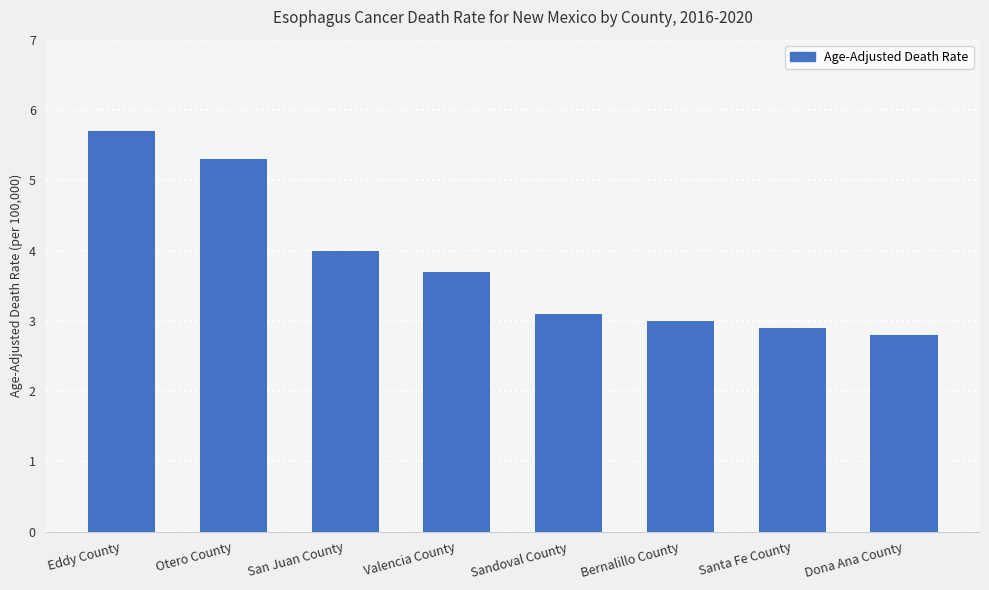

How many bars are there in total?

8